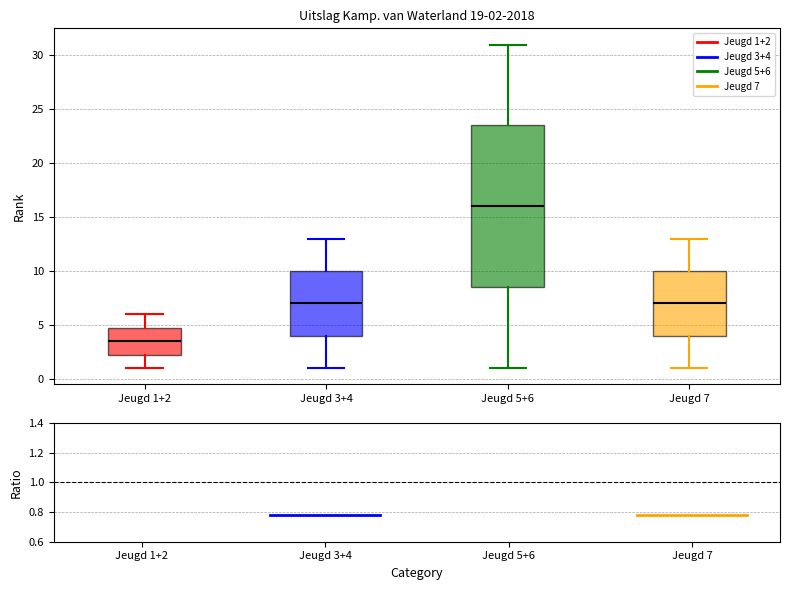

Which box is the tallest, from its lower edge to its upper edge?

Jeugd 5+6